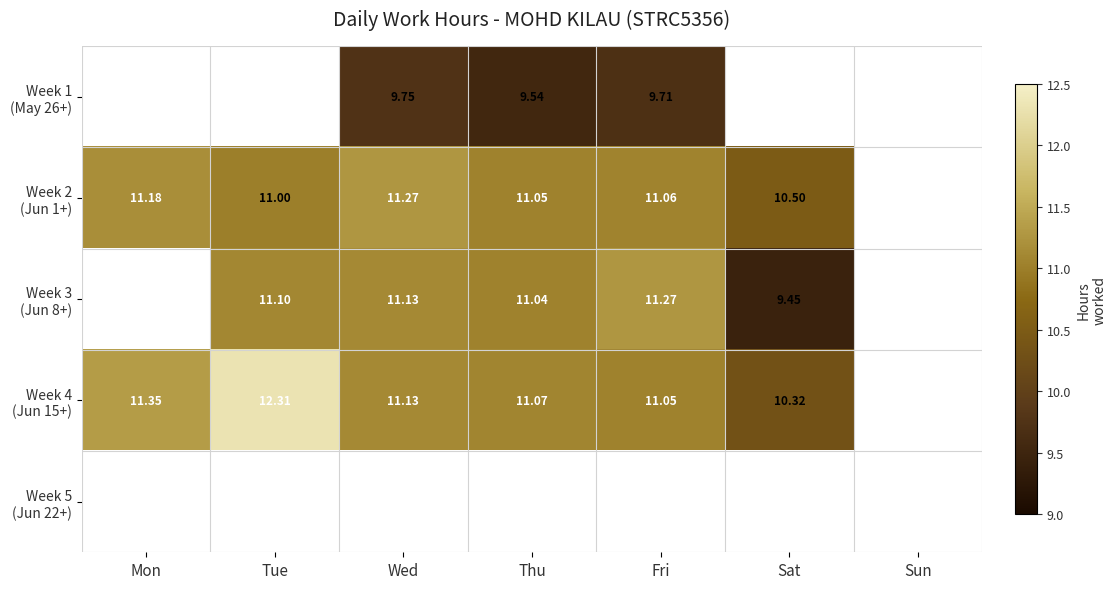

Count the number of categories in the chart.

7